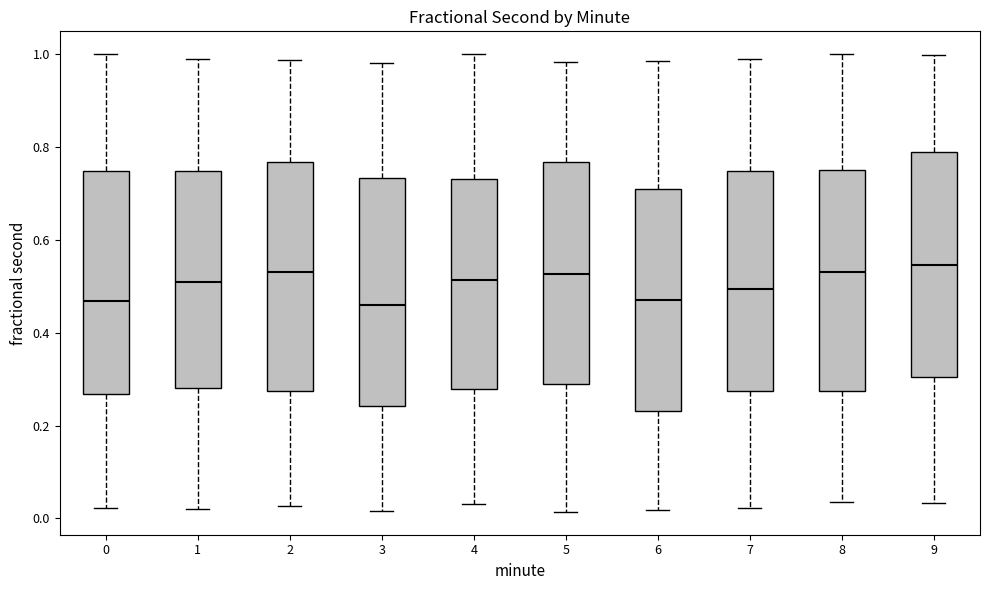

Reading left to right, read every box against the y-axis: the position of its median line, the range the box covers, and the ends of its whiskers. The values are not printed on the chart, so give them approximately, as read against the axis.

0: median 0.46, box 0.26 to 0.74, whiskers 0.02 to 1.00
1: median 0.50, box 0.28 to 0.74, whiskers 0.02 to 0.98
2: median 0.54, box 0.28 to 0.76, whiskers 0.02 to 0.98
3: median 0.46, box 0.24 to 0.74, whiskers 0.02 to 0.98
4: median 0.52, box 0.28 to 0.74, whiskers 0.04 to 1.00
5: median 0.52, box 0.30 to 0.76, whiskers 0.02 to 0.98
6: median 0.48, box 0.24 to 0.70, whiskers 0.02 to 0.98
7: median 0.50, box 0.28 to 0.74, whiskers 0.02 to 0.98
8: median 0.54, box 0.28 to 0.74, whiskers 0.04 to 1.00
9: median 0.54, box 0.30 to 0.78, whiskers 0.04 to 1.00